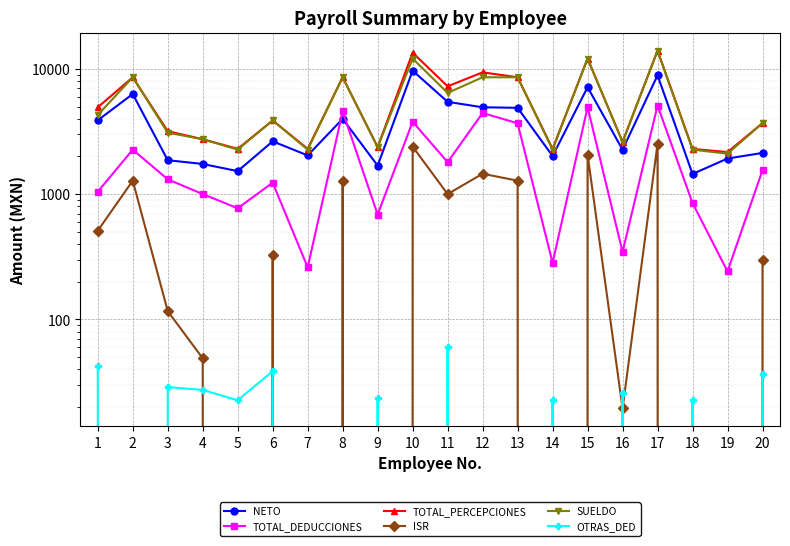

At which category is the sum across all series the highest?

17